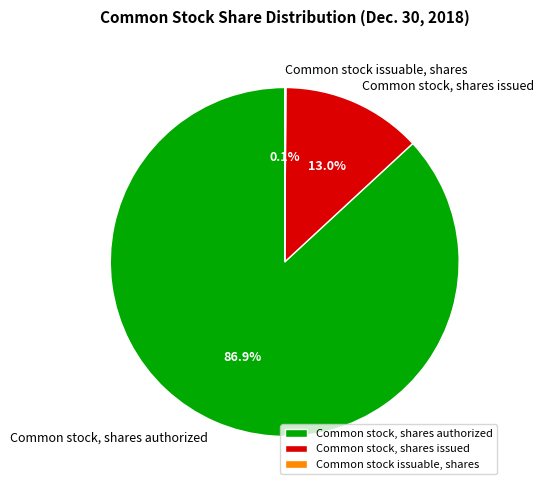

Which category has the biggest portion of the pie?

Common stock, shares authorized